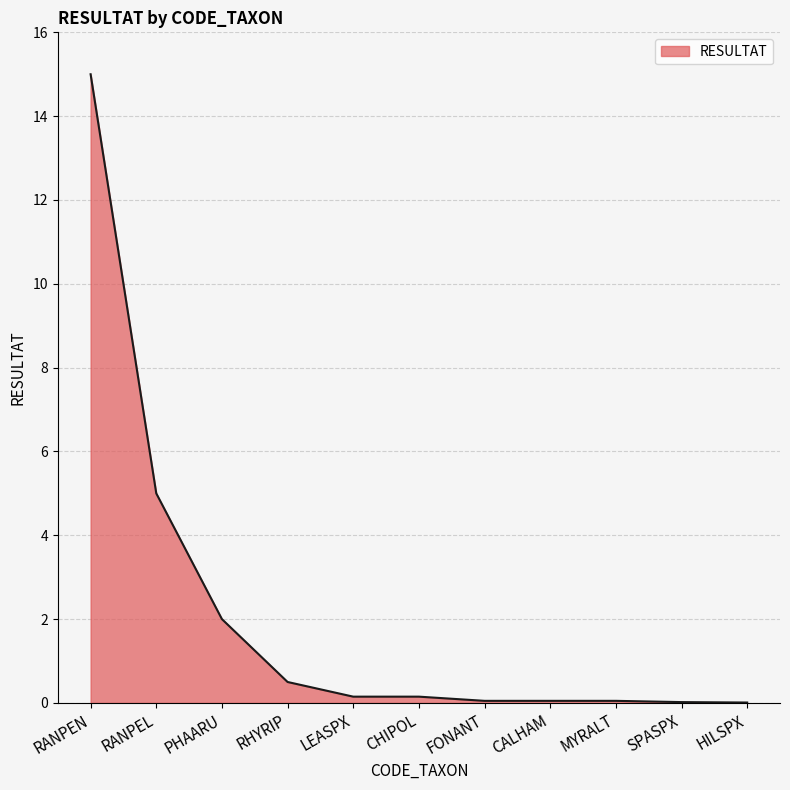

Is it true that the value at RANPEN is 9.3?

False